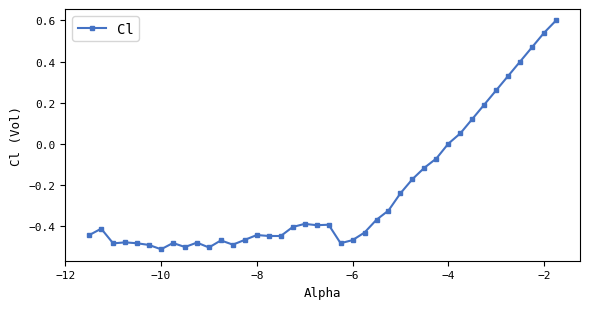

What is the difference between the second highest and minimum values?

1.1